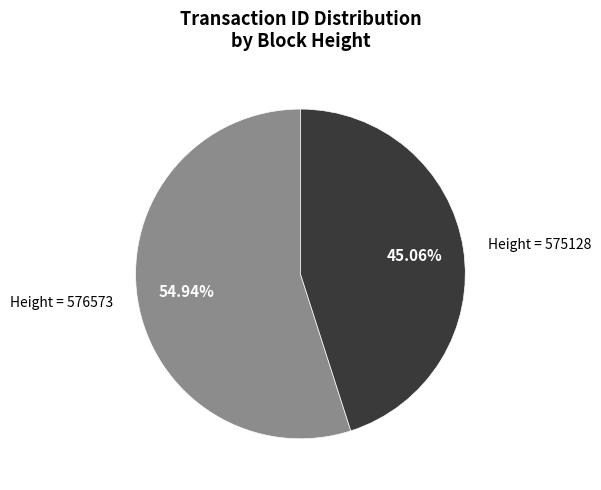

To the nearest percent, what is the average slice percentage?

50%